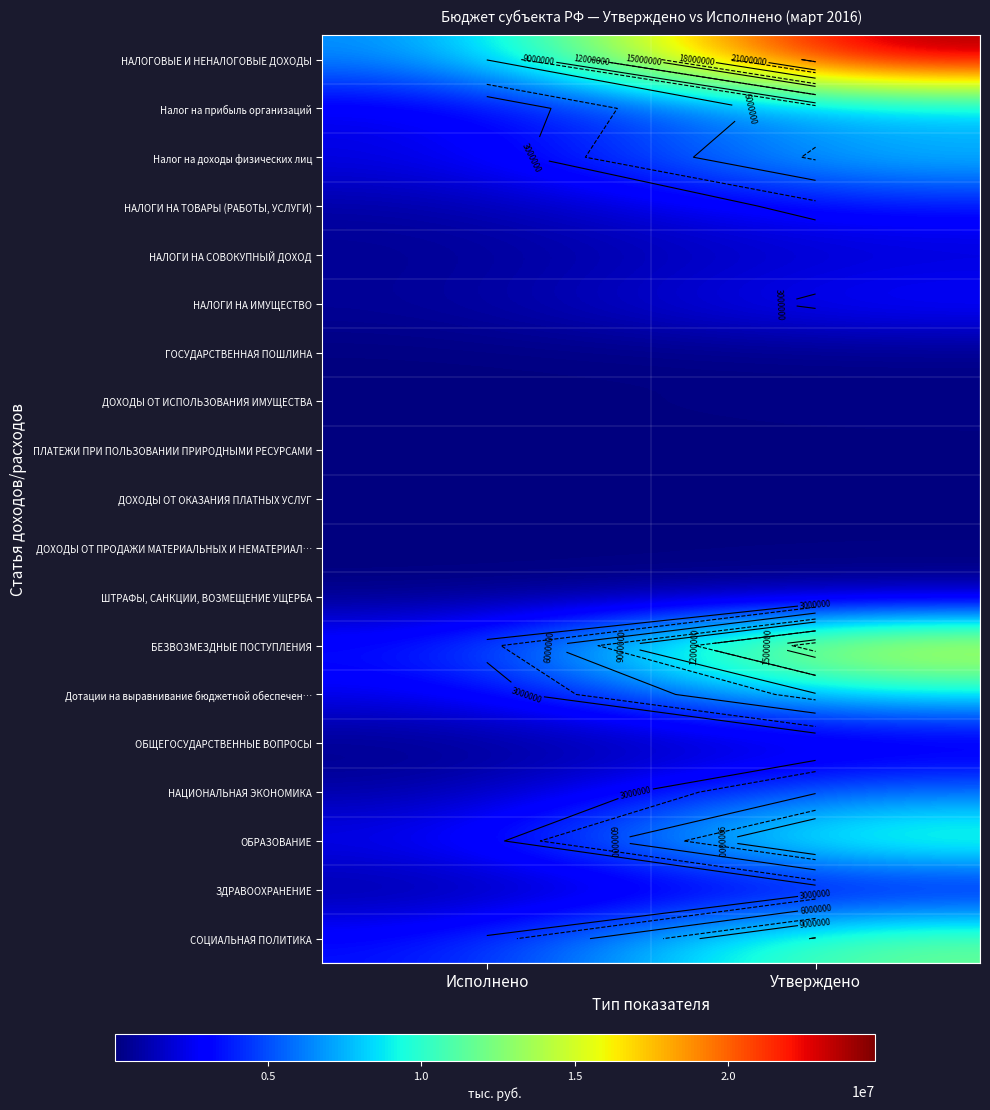

At which category is the sum across all series the highest?

Утверждено